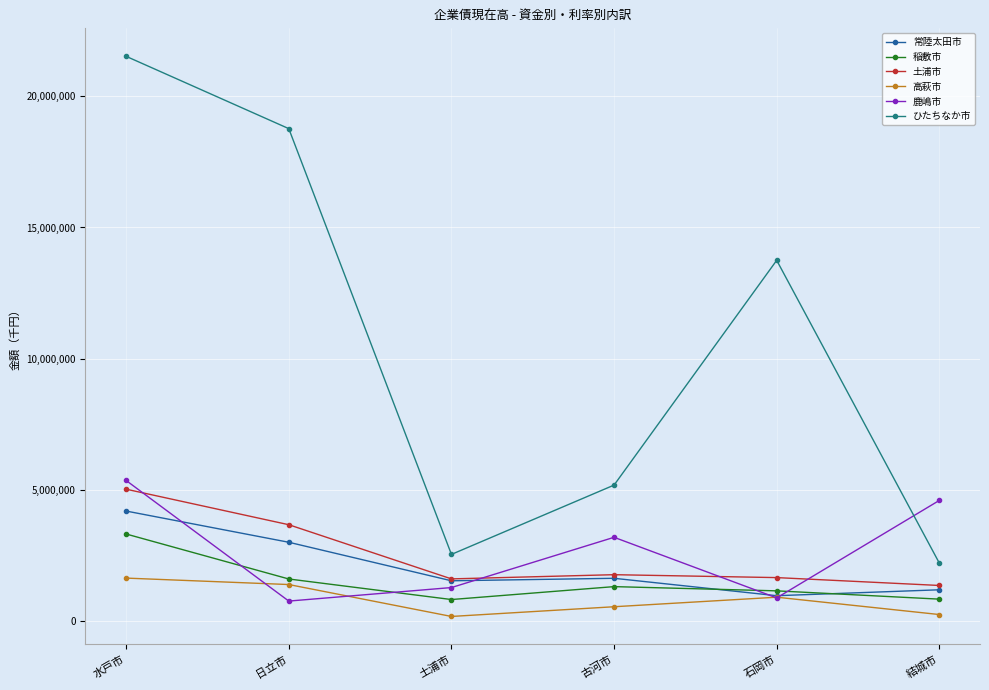

What is the label of the 4th point from the right?

土浦市